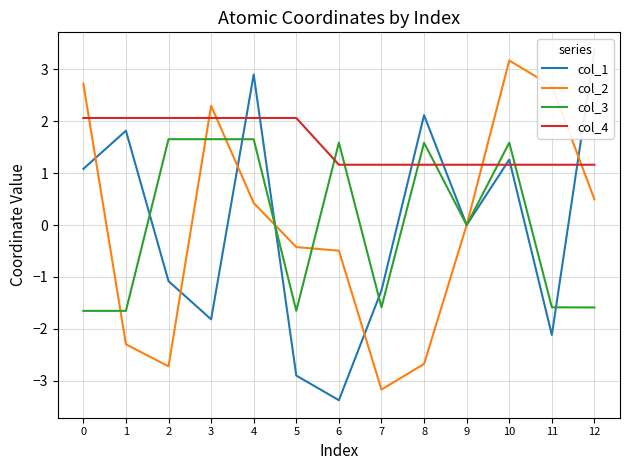

Reading left to right, extract all data points from this chart.

col_1: 0=1.1	1=1.8	2=-1.1	3=-1.8	4=2.9	5=-2.9	6=-3.4	7=-1.3	8=2.1	9=-0.0	10=1.3	11=-2.1	12=3.4
col_2: 0=2.7	1=-2.3	2=-2.7	3=2.3	4=0.4	5=-0.4	6=-0.5	7=-3.2	8=-2.7	9=0.0	10=3.2	11=2.7	12=0.5
col_3: 0=-1.7	1=-1.7	2=1.7	3=1.7	4=1.7	5=-1.7	6=1.6	7=-1.6	8=1.6	9=-0.0	10=1.6	11=-1.6	12=-1.6
col_4: 0=2.1	1=2.1	2=2.1	3=2.1	4=2.1	5=2.1	6=1.2	7=1.2	8=1.2	9=1.2	10=1.2	11=1.2	12=1.2